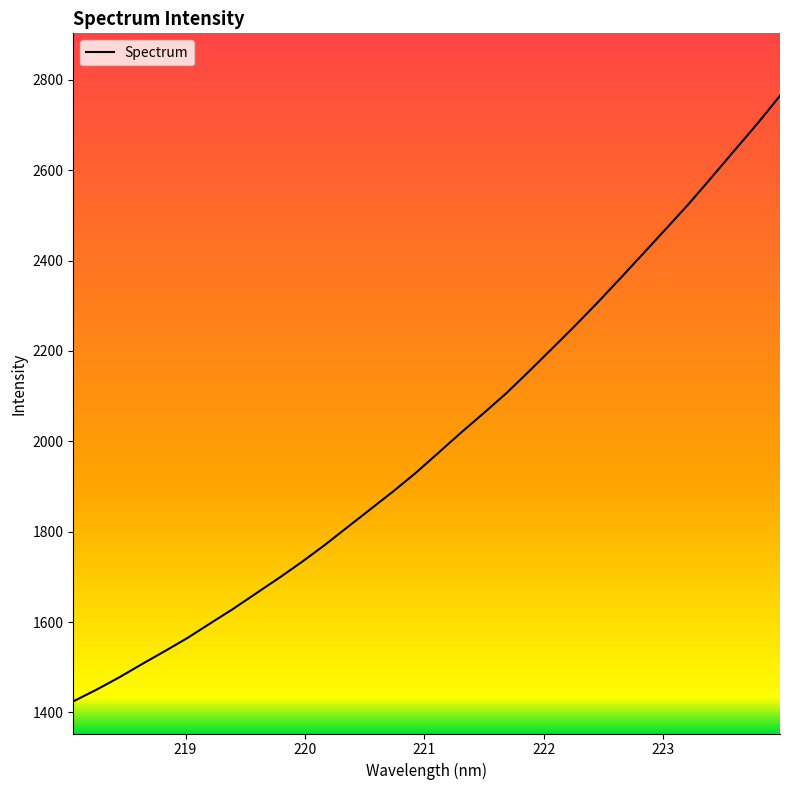

What is the smallest value displayed?

1424.4